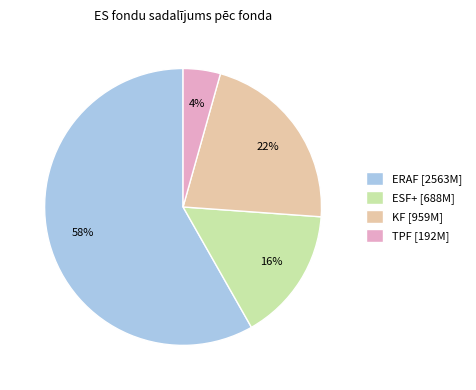

To the nearest percent, what is the combined percentage of ESF+ and TPF?

20%